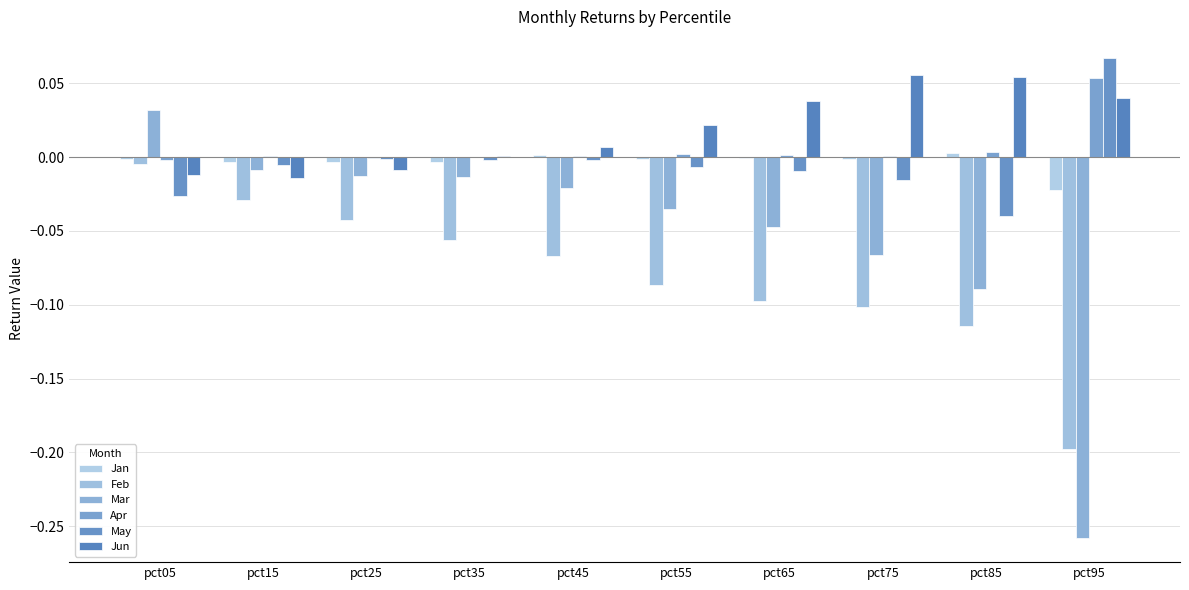

How many categories are shown in the chart?

10